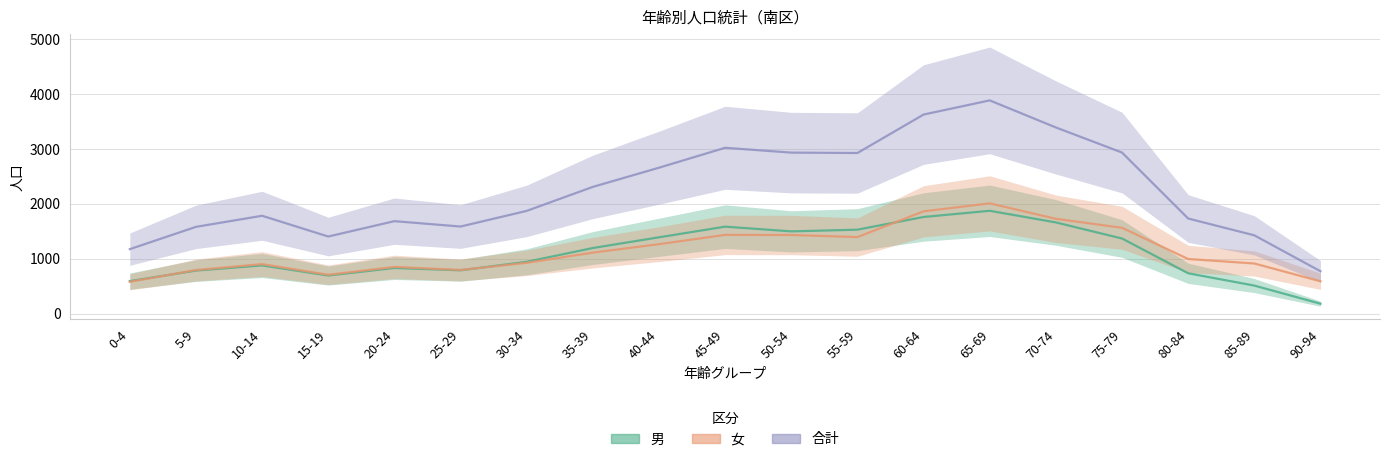

The 男 series shows 594 at 0-4. True or false?

True